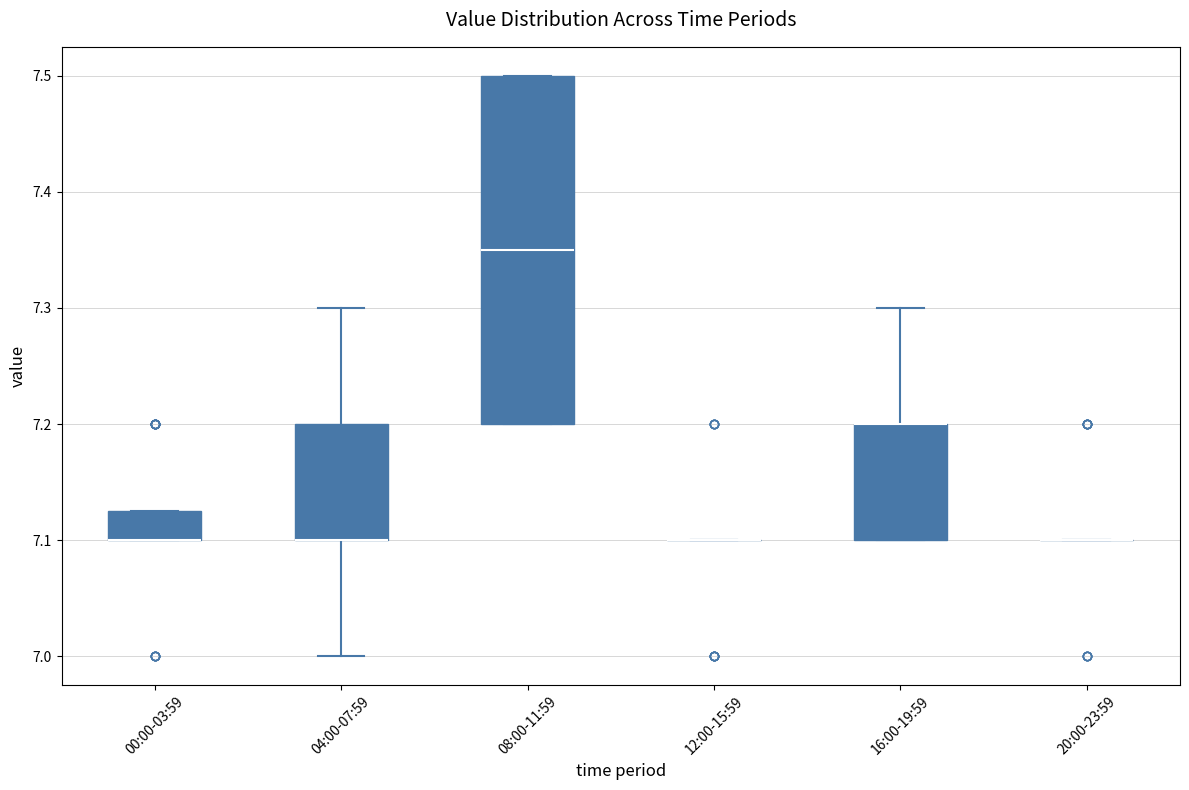

Where is the lower edge of the box for 16:00-19:59 on the y-axis? The values are not printed on the chart, so give them approximately, as read against the axis.

7.10